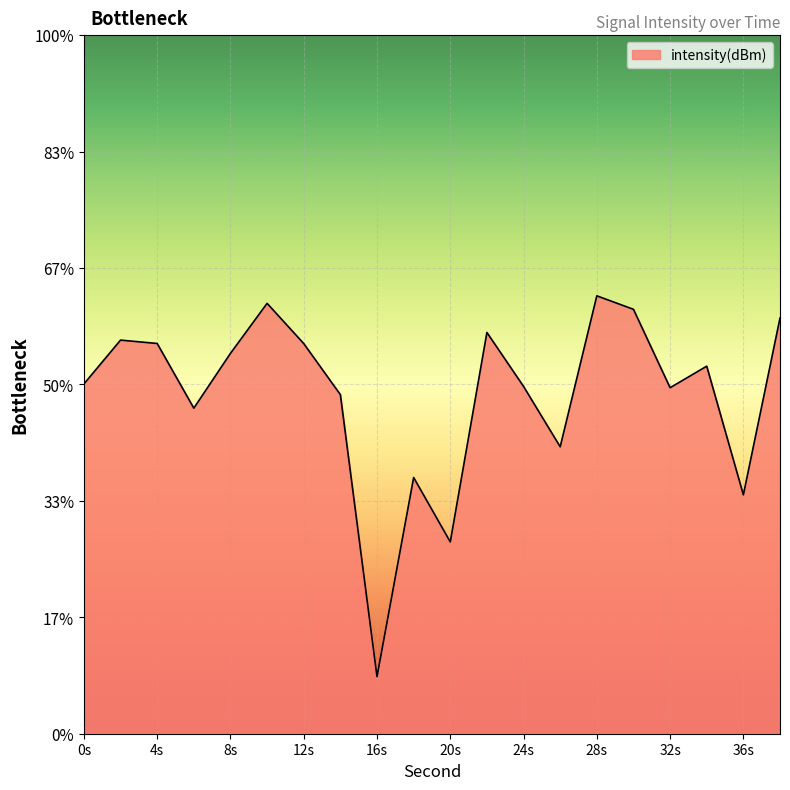

Does the chart display data point markers on the line(s)?

No